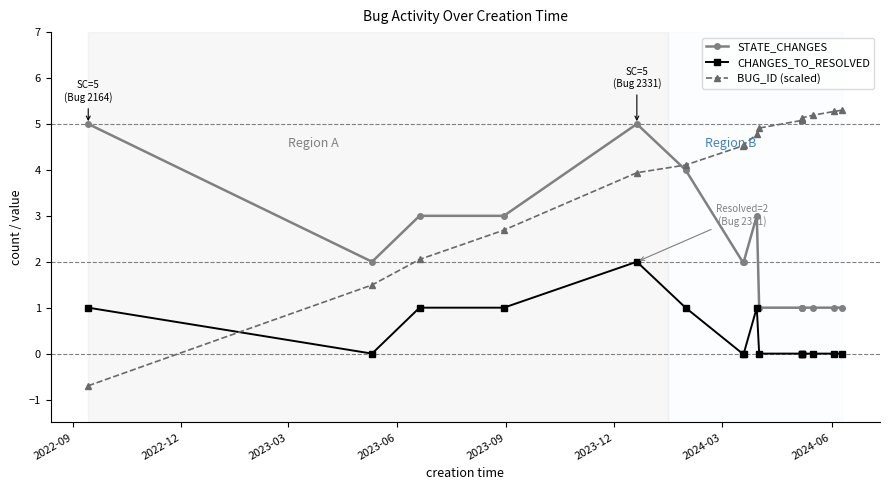

True or false: STATE_CHANGES has more than 1 points higher than both neighbors.

True